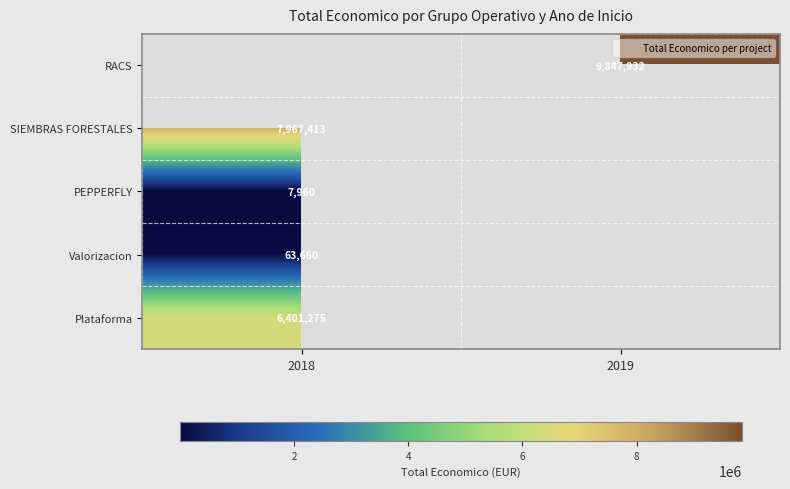

Is the value of SIEMBRAS FORESTALES at 2019 greater than the value of Plataforma at 2019?

No